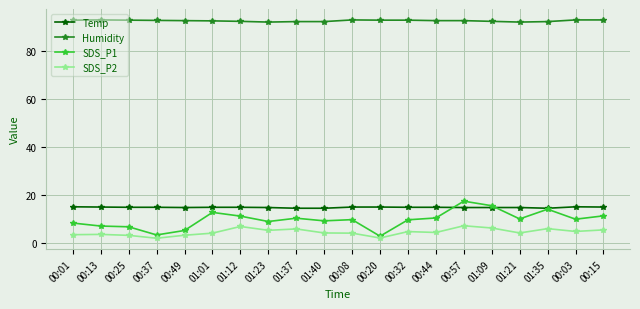

What is the label of the 7th point from the left?

01:12